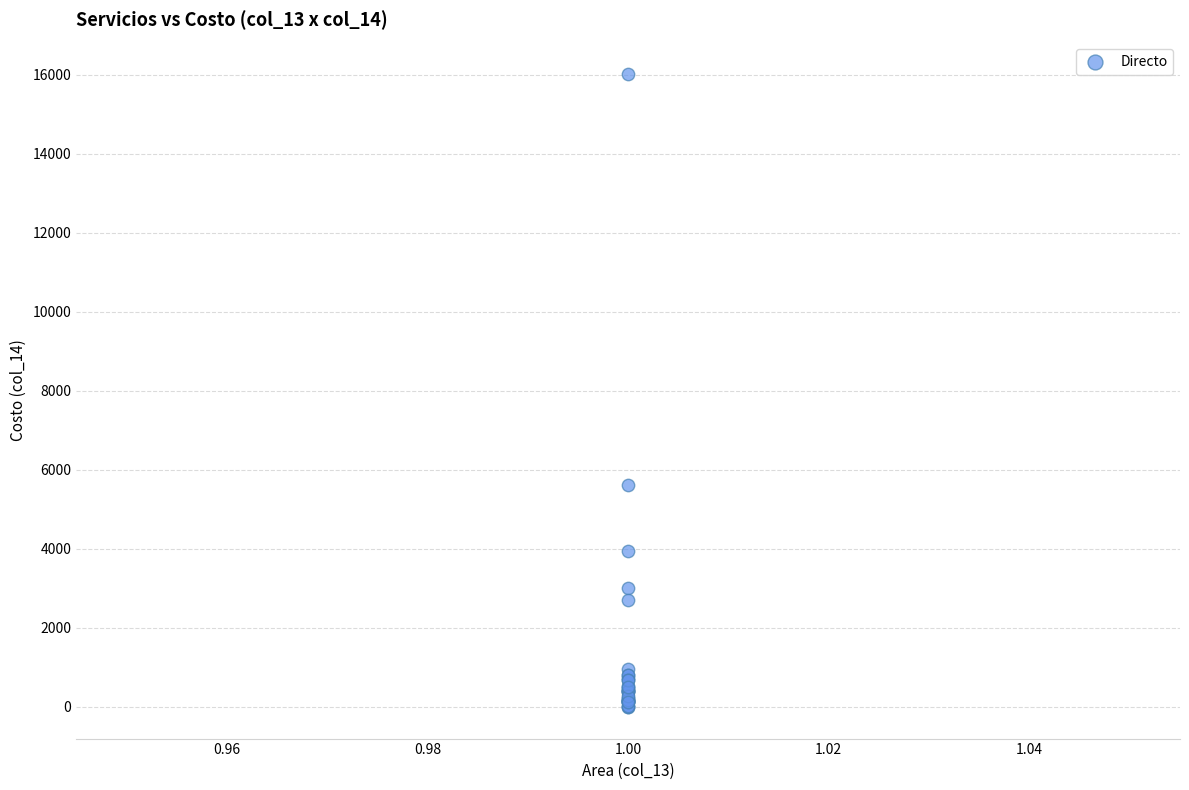

What Y value in the scatter plot is closest to 8009?

5624